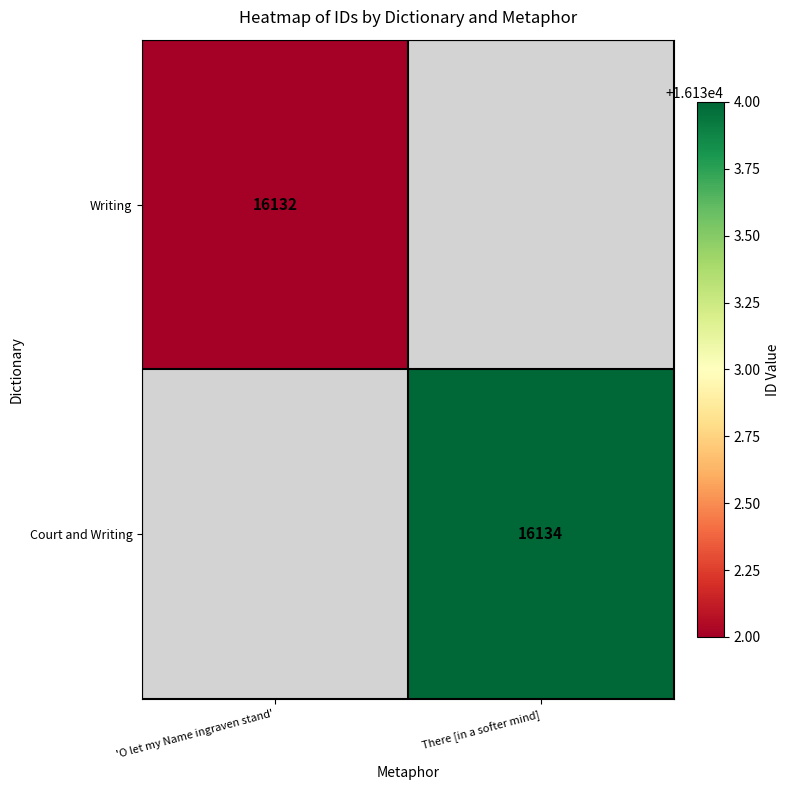

Is it true that Writing equals 4191 at 'O let my Name ingraven stand'?

False